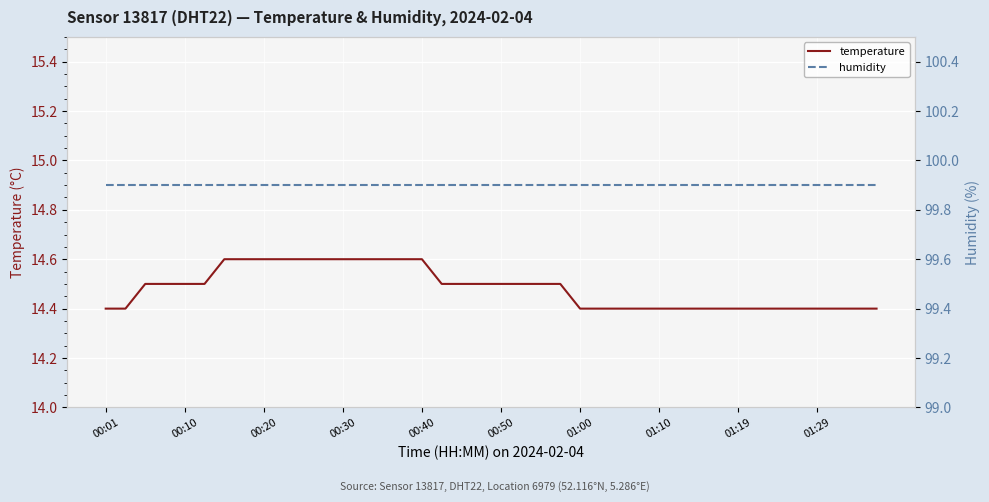

How many lines are shown in the chart?

2